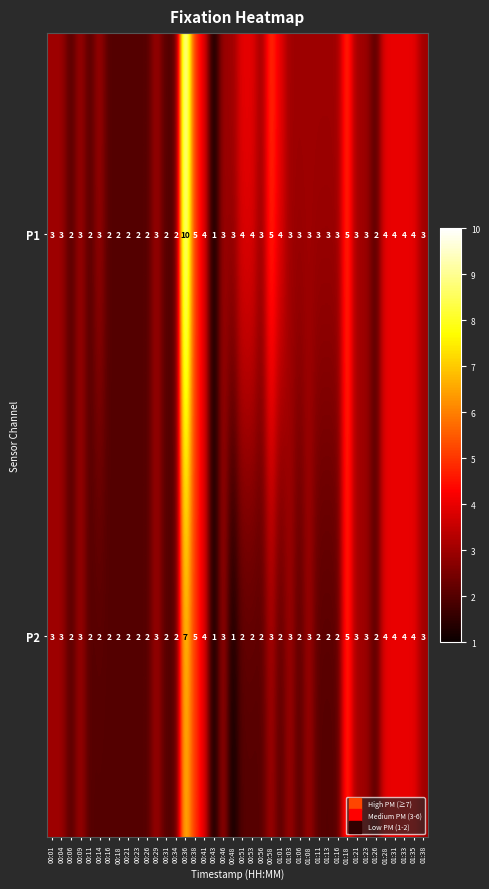

What is the average value of the P2 series?

3